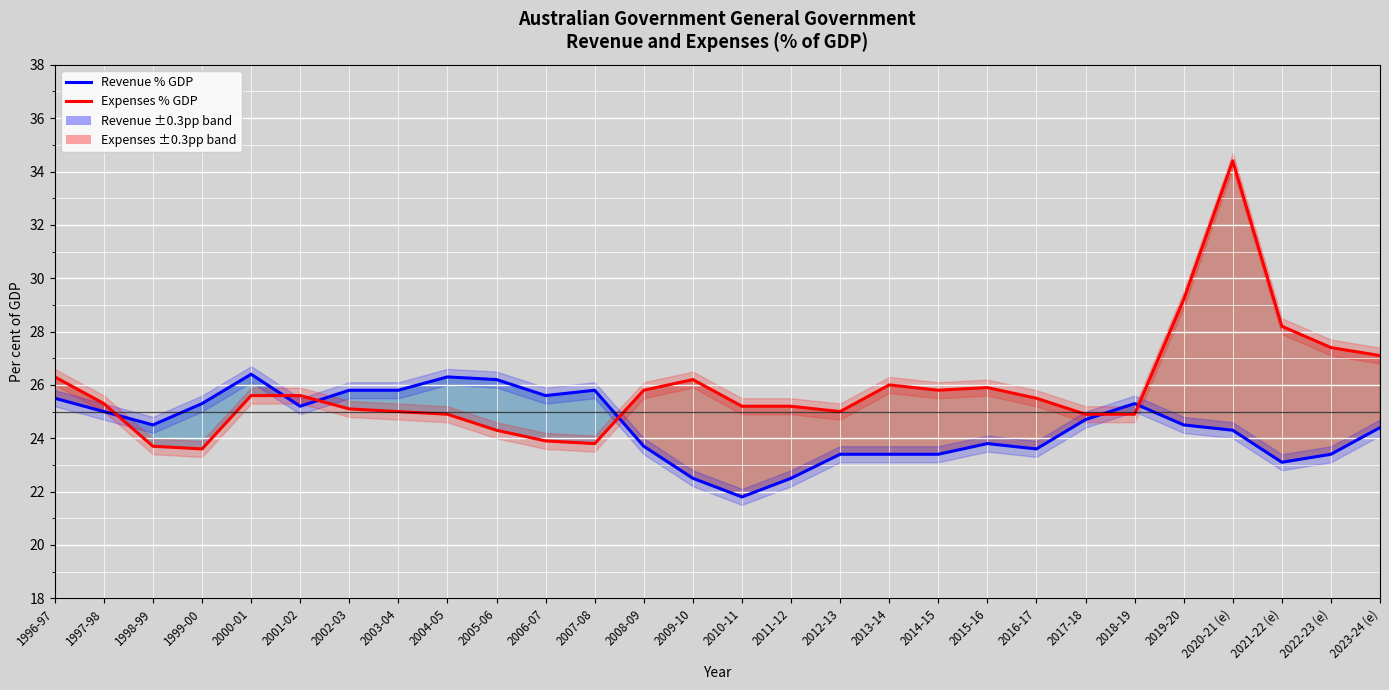

Read the Expenses % GDP value at 1998-99.

23.7